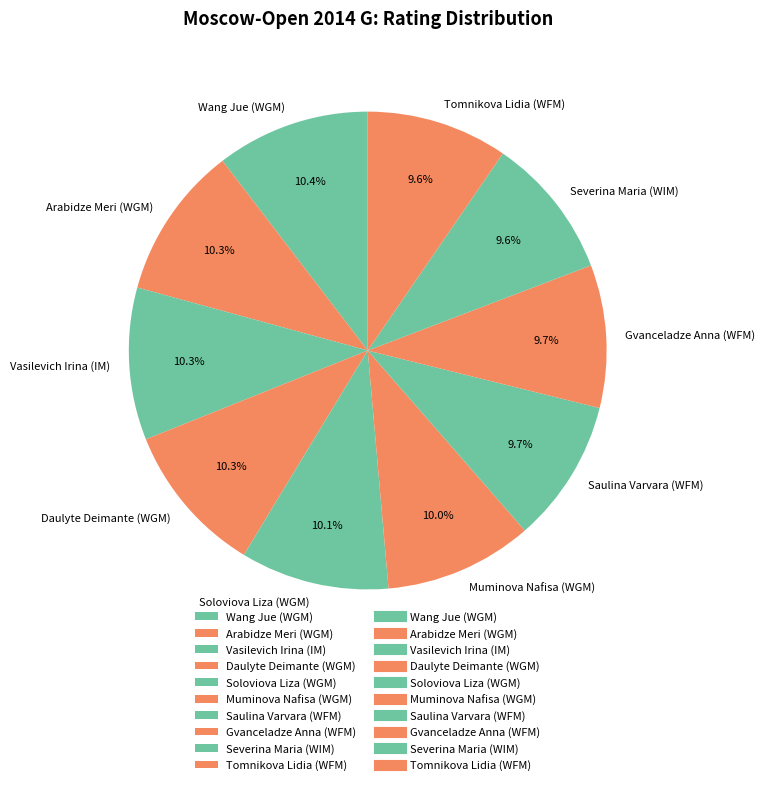

Approximately how many times larger is the value at Tomnikova Lidia (WFM) compared to Vasilevich Irina (IM)?

0.9